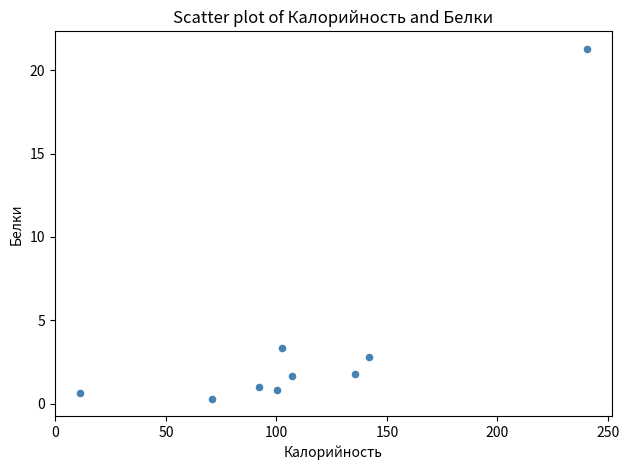

What Y value in the scatter plot is closest to 10?

3.4